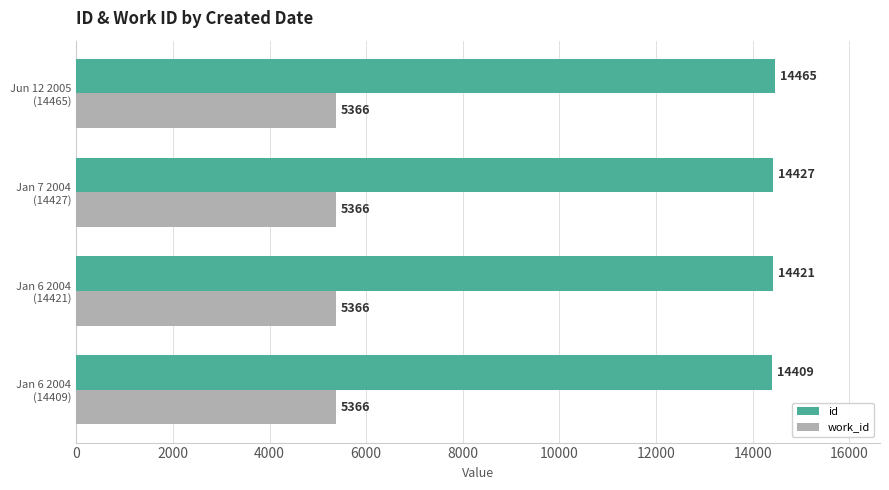

Which series has the largest total across all categories?

id